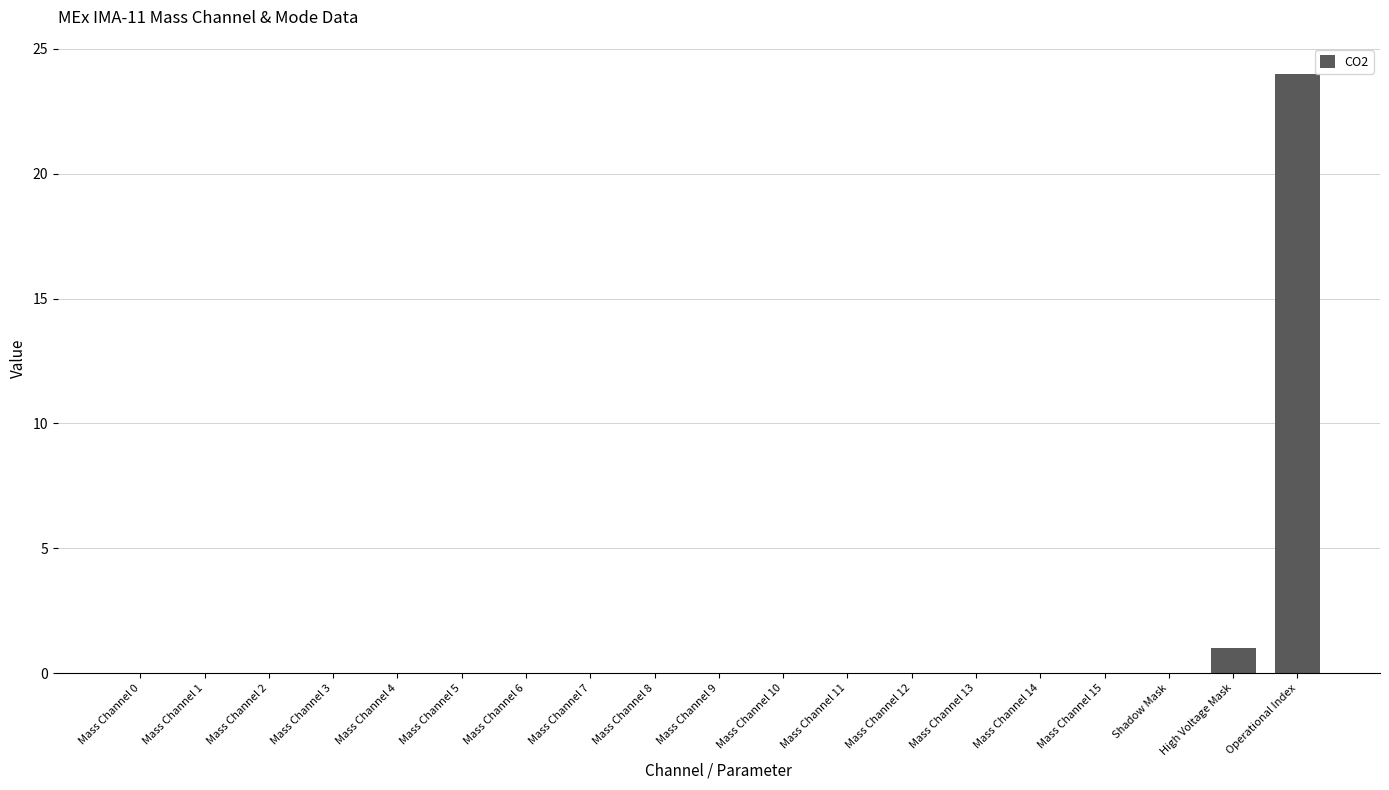

What is the sum of all values?

25